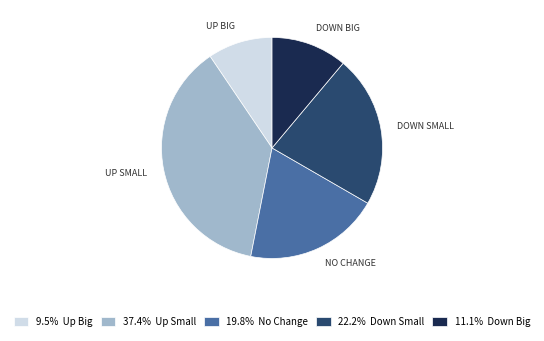

Is there a majority slice in this chart?

No